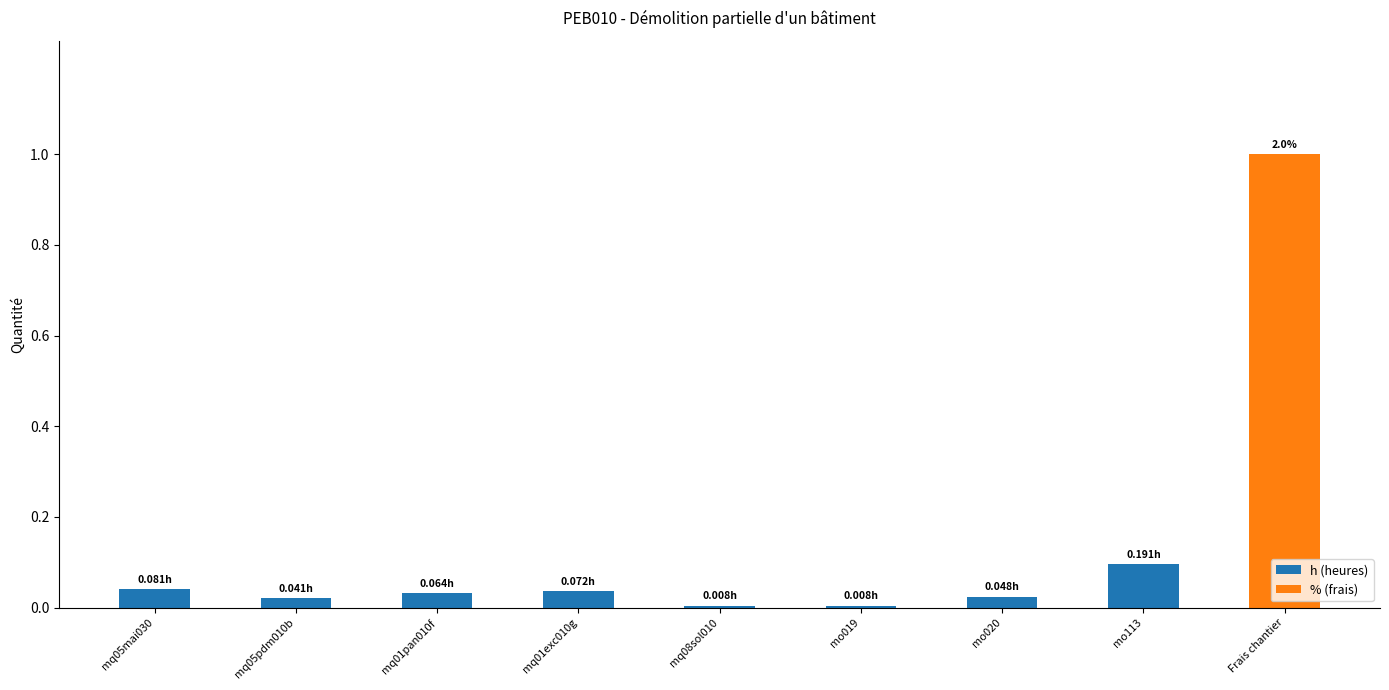

At which category is the sum across all series the highest?

Frais chantier